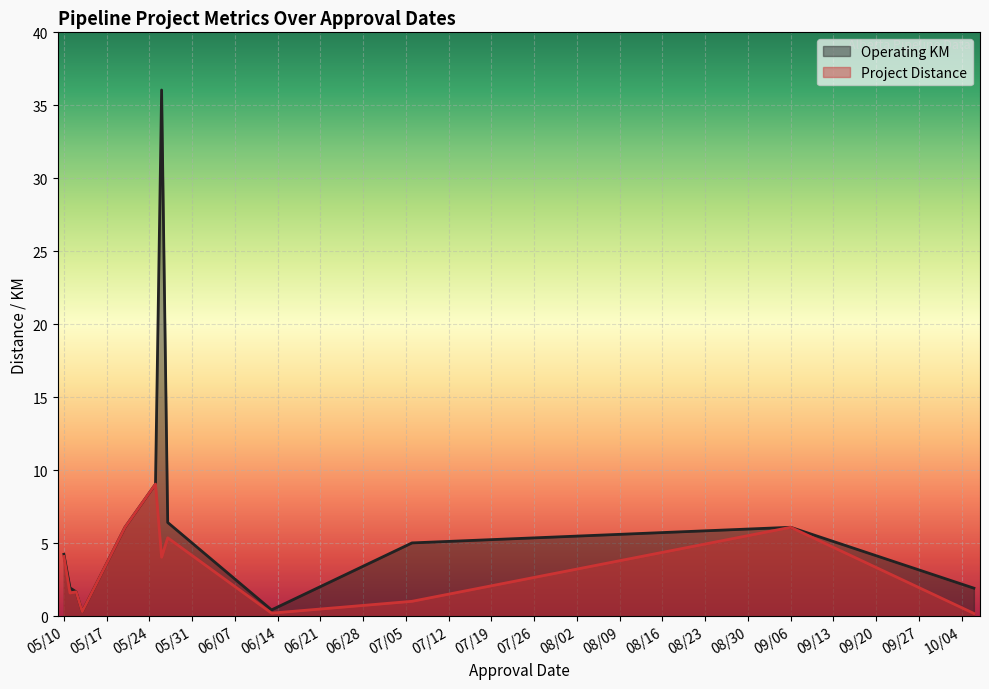

What is the average value of the Operating KM series?

6.6